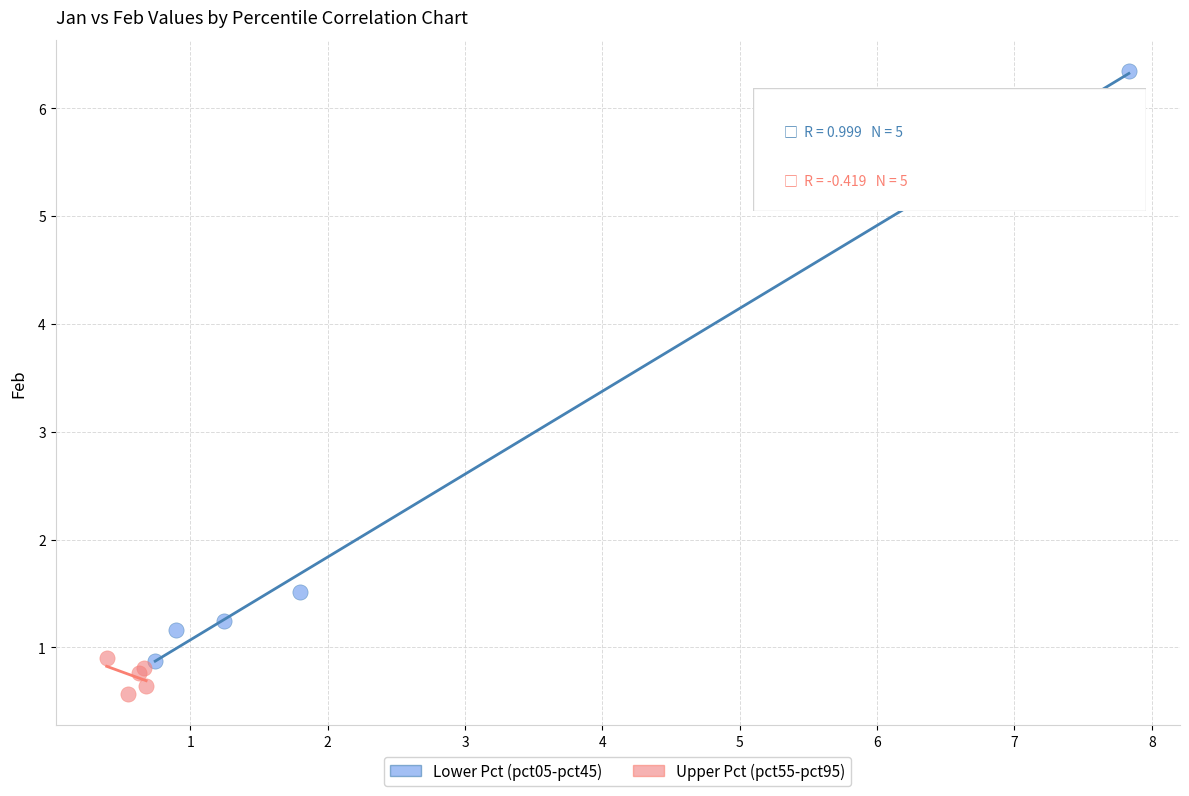

Which series contains the lowest Y value?

Upper Pct (pct55-pct95)